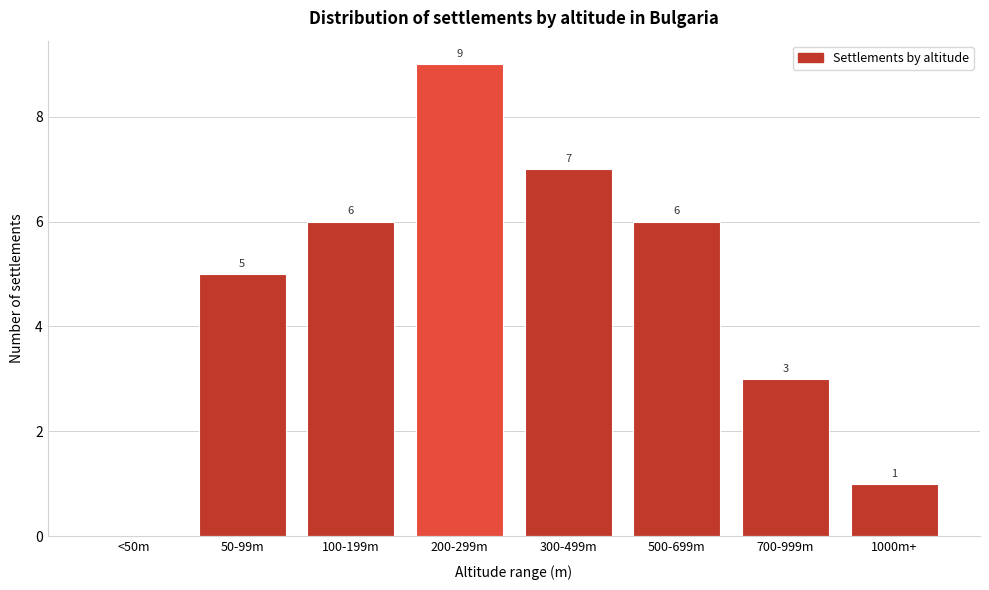

Reading right to left, extract all data points from this chart.

1000m+=1	700-999m=3	500-699m=6	300-499m=7	200-299m=9	100-199m=6	50-99m=5	<50m=0